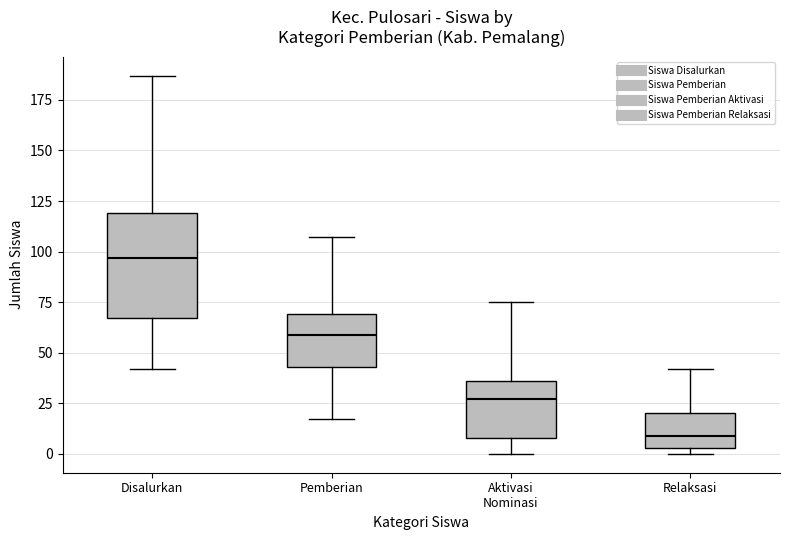

Reading left to right, read every box against the y-axis: the position of its median line, the range the box covers, and the ends of its whiskers. The values are not printed on the chart, so give them approximately, as read against the axis.

Disalurkan: median 95, box 65 to 120, whiskers 40 to 185
Pemberian: median 60, box 45 to 70, whiskers 15 to 105
Aktivasi Nominasi: median 25, box 10 to 35, whiskers 0 to 75
Relaksasi: median 10, box 5 to 20, whiskers 0 to 40